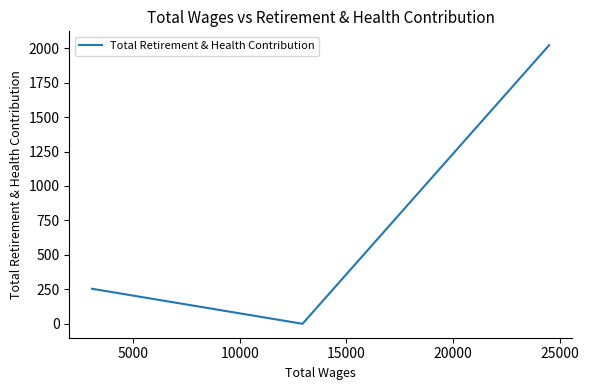

How many lines are shown in the chart?

1